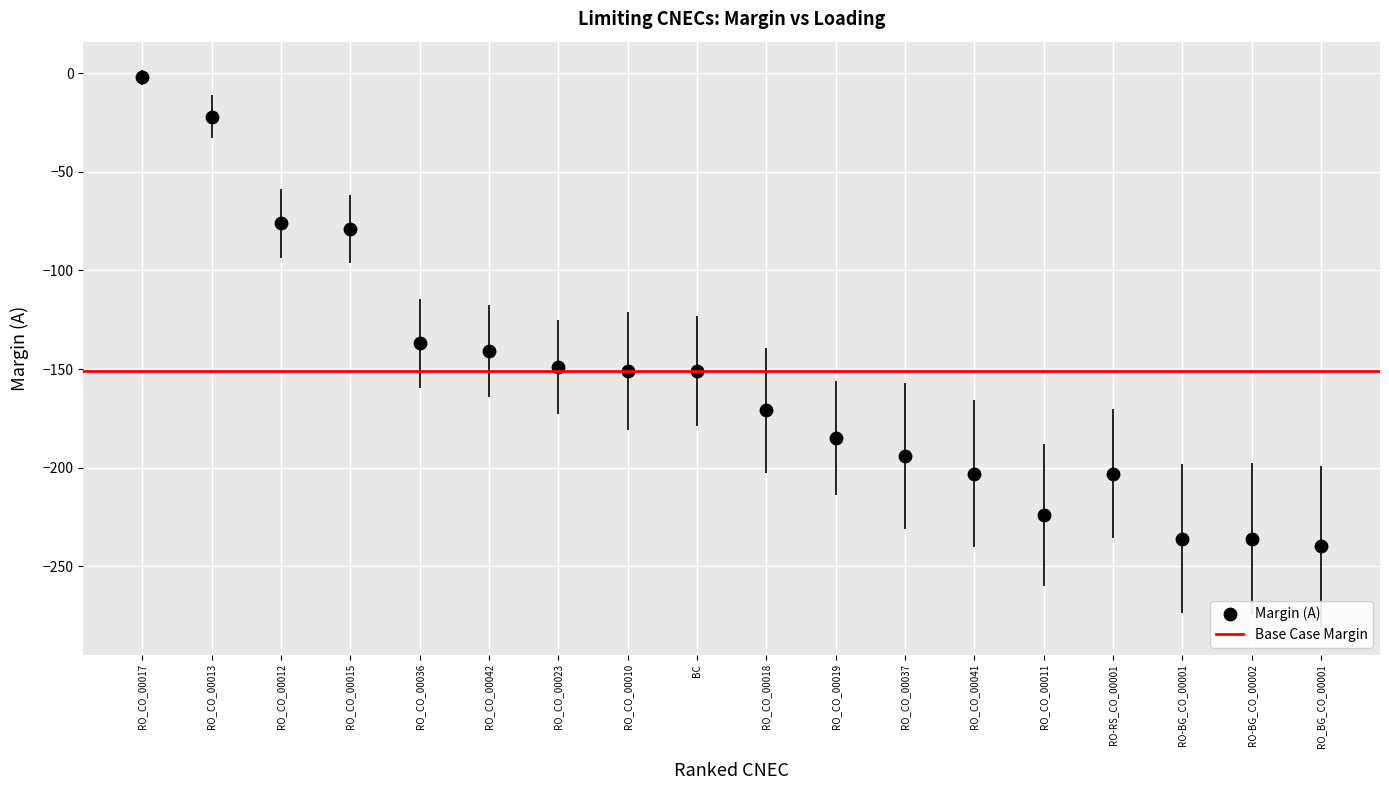

What is the range of Y values (max minus min)?

238